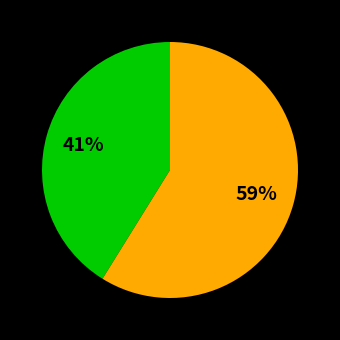

To the nearest percent, what is the average slice percentage?

50%